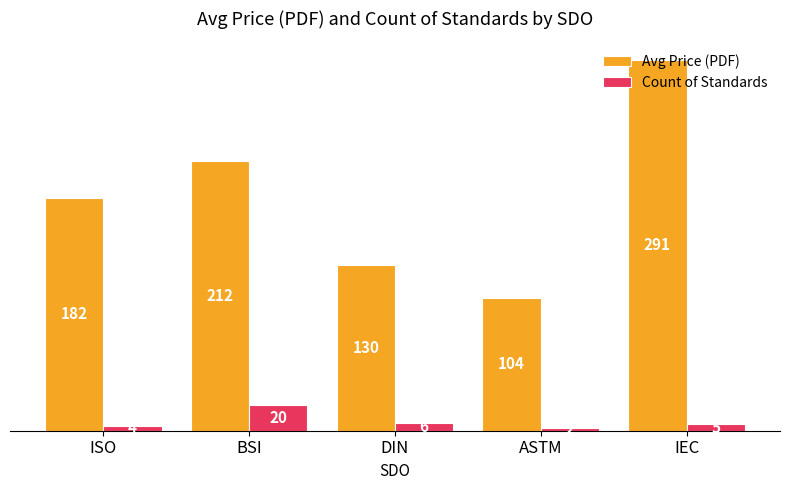

How many data points in Avg Price (PDF) are less than 182?

2